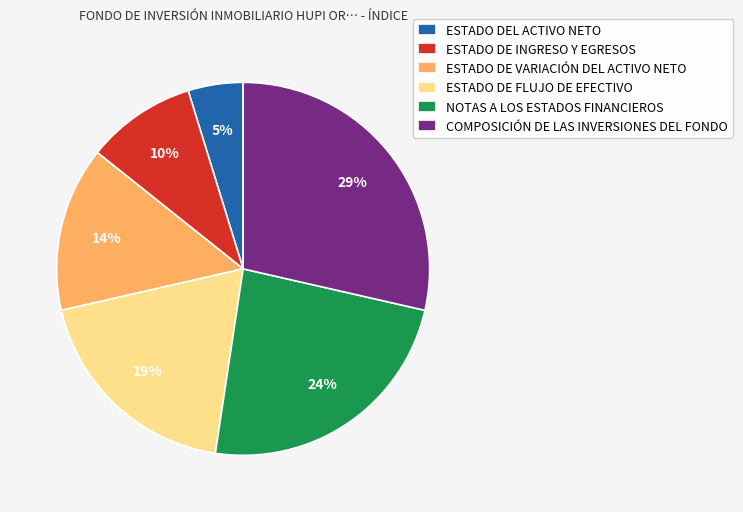

The ESTADO DE VARIACIÓN DEL ACTIVO NETO slice represents 2% of the pie. True or false?

False